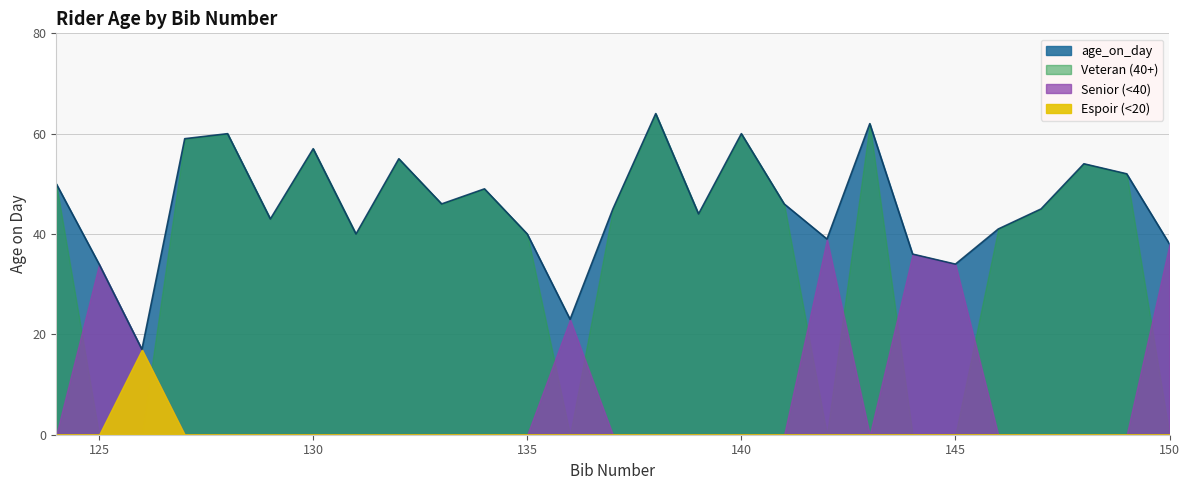

Rank the categories by value from lowest to highest.

126, 136, 125, 145, 144, 150, 142, 131, 135, 146, 129, 139, 137, 147, 133, 141, 134, 124, 149, 148, 132, 130, 127, 128, 140, 143, 138